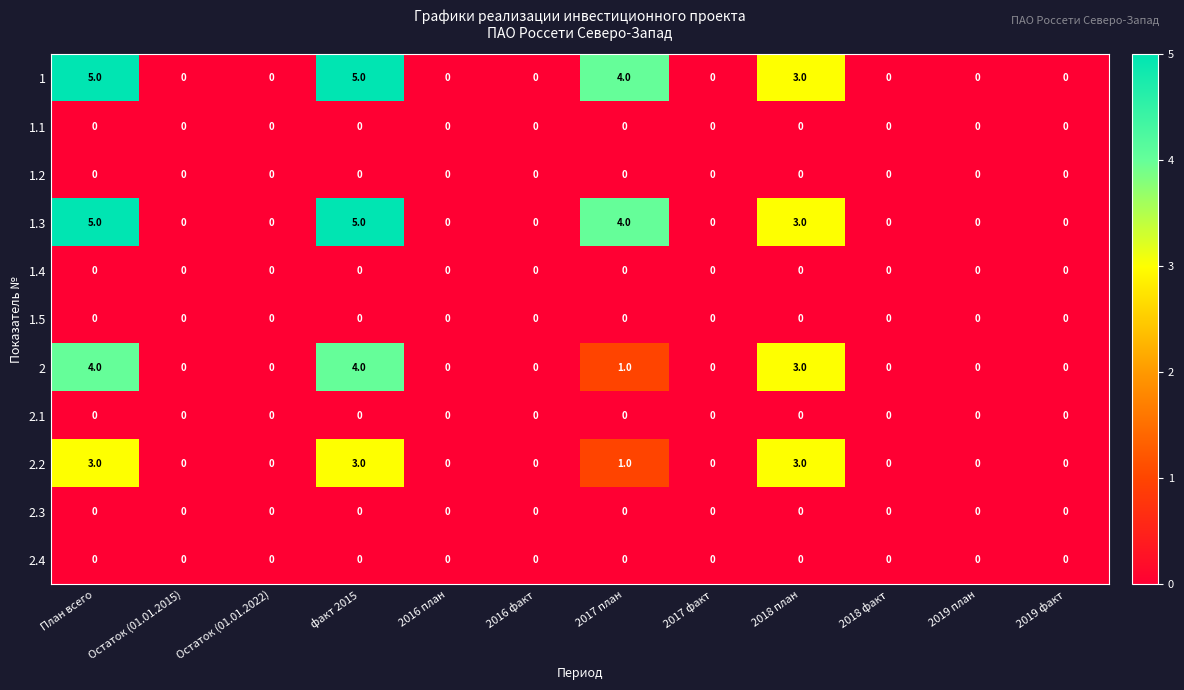

At how many categories does at least one series exceed 1?

4